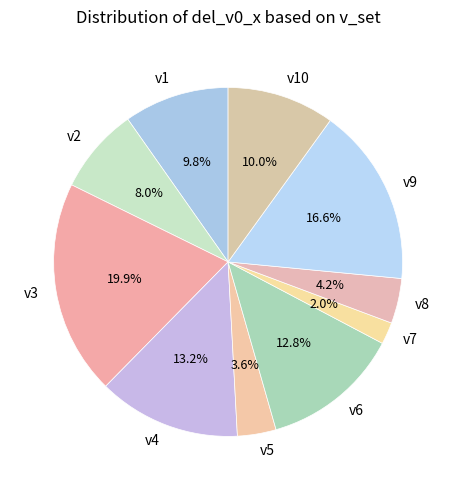

Which slice is the smallest?

v7